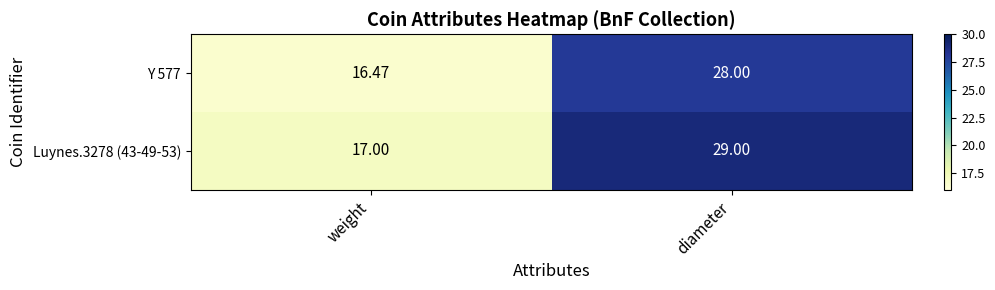

Which category has the lowest value across all series?

weight